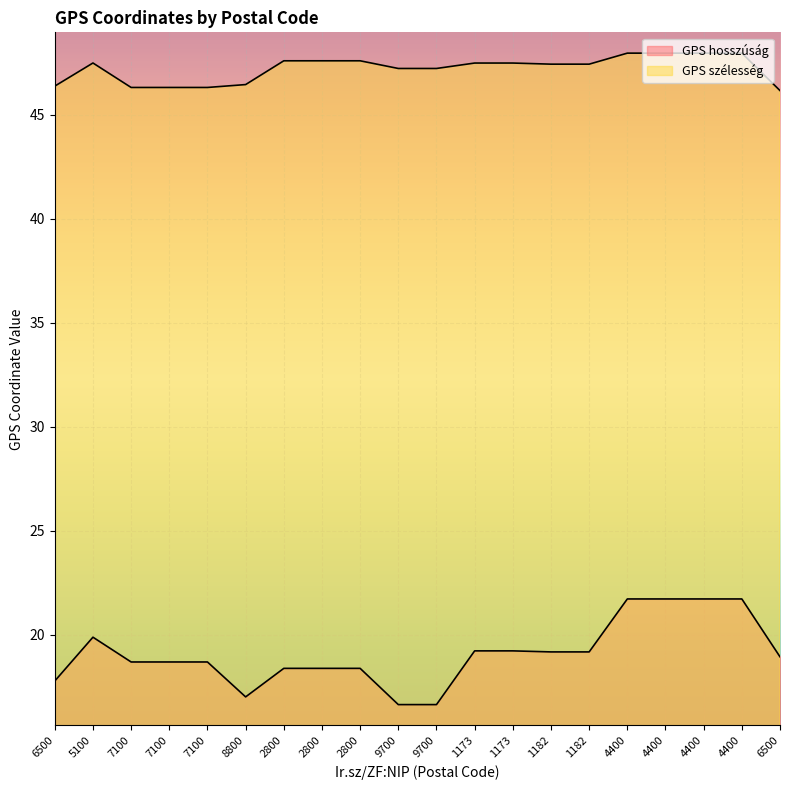

Is it true that GPS szélesség equals 13.5 at 8800?

False